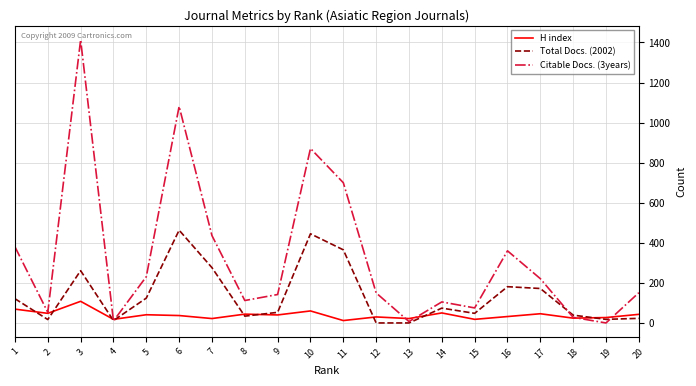

What is the total value across all series at 1?

570